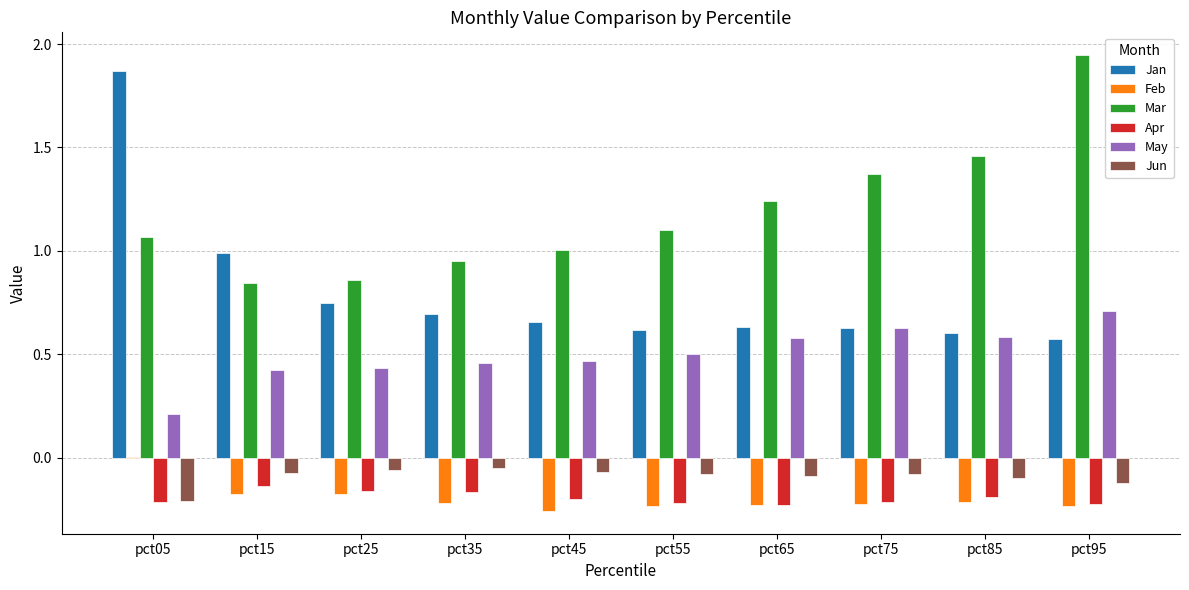

Which series has the largest range (max minus min)?

Jan